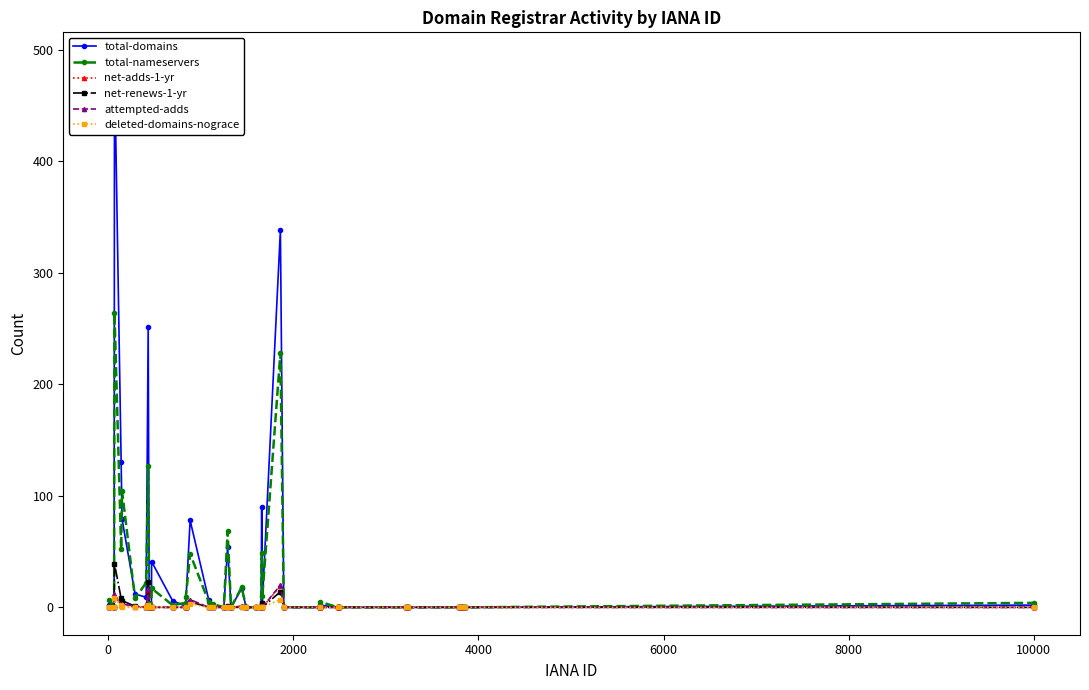

Does the chart have visible grid lines?

No